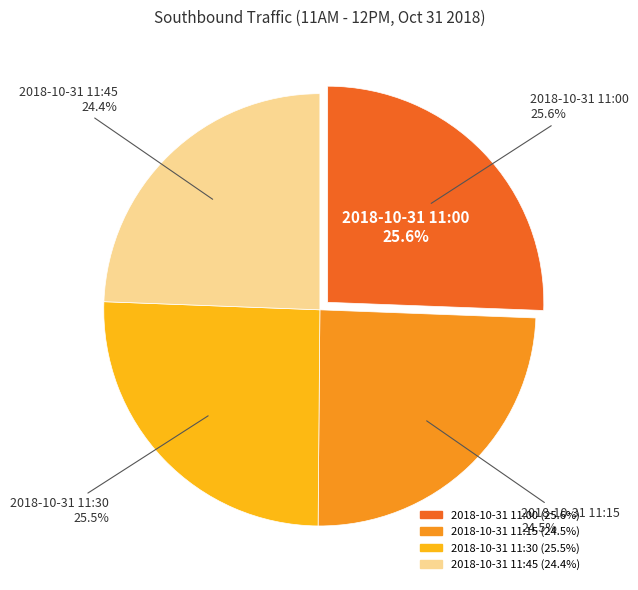

How many segments does this pie chart have?

4